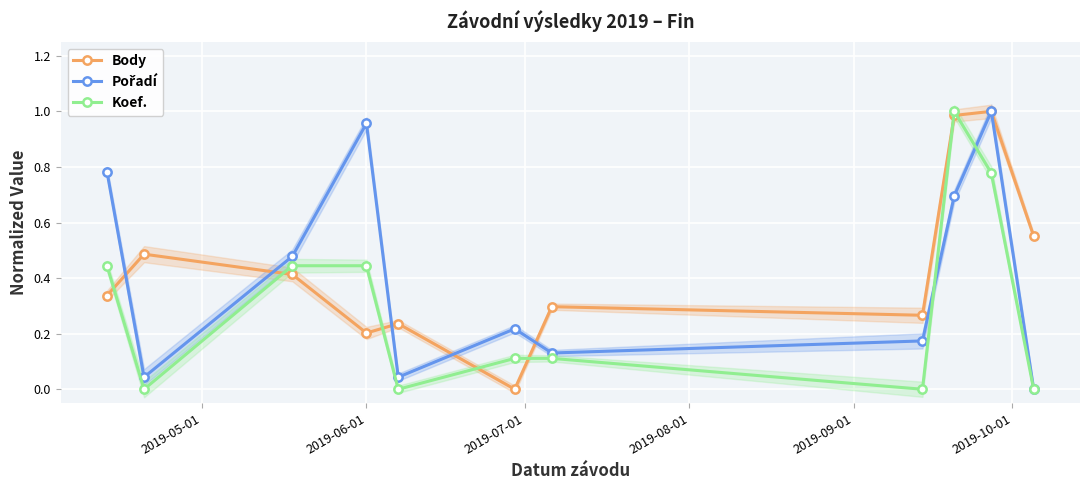

Which series has the largest range (max minus min)?

Body